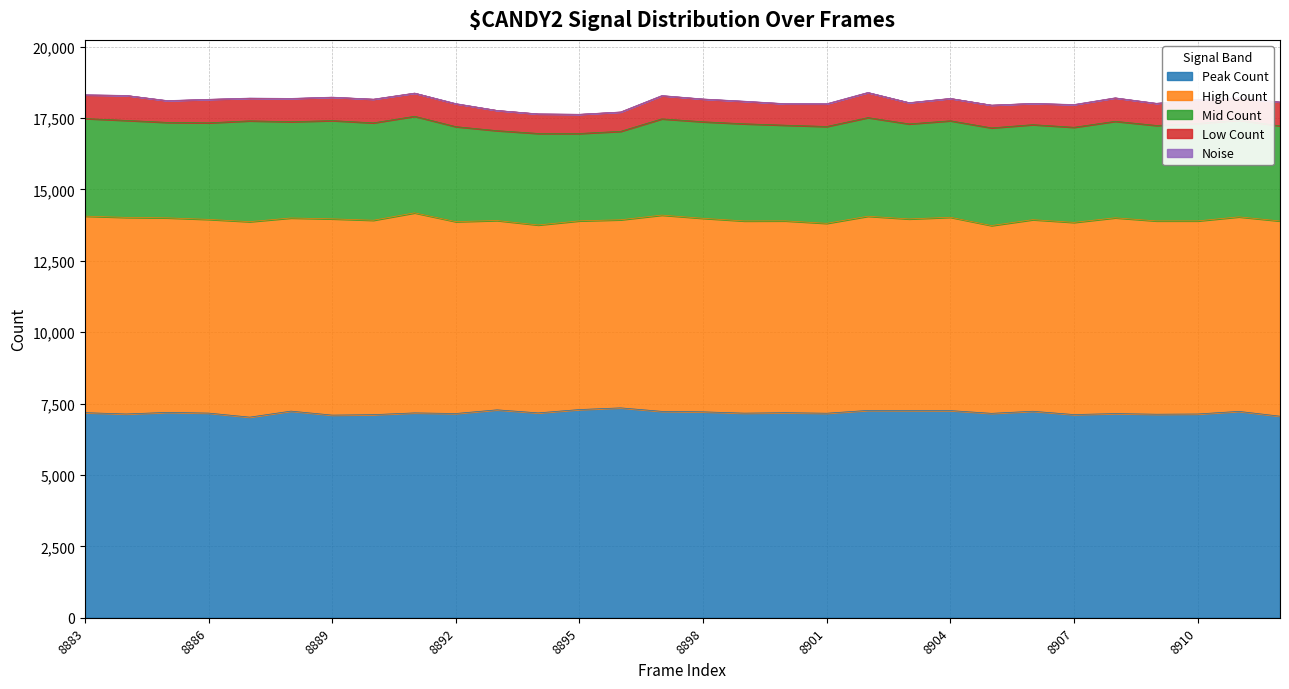

What is the minimum value for Noise?

1